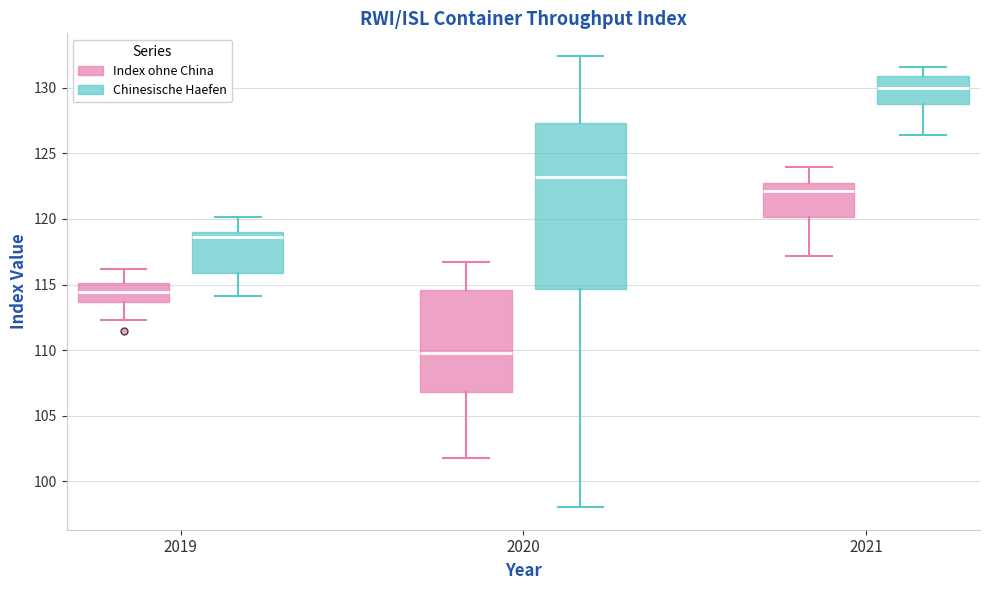

Which box has the lowest median line?

2020 (Index ohne China)